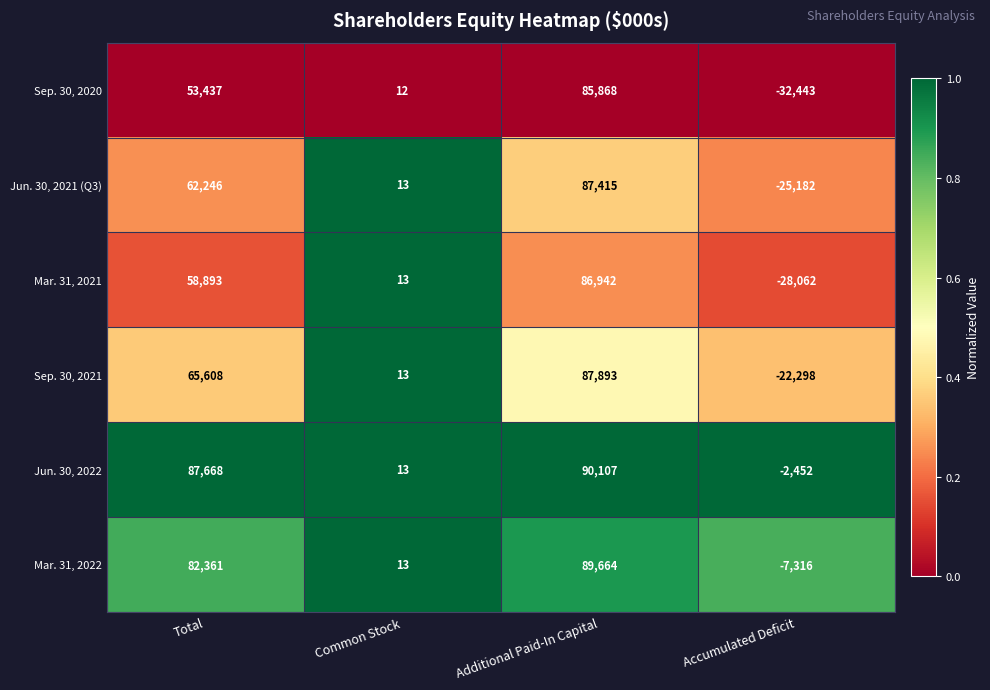

Reading right to left, what are all the values shown in this chart?

Sep. 30, 2020: -32443	85868	12	53437
Jun. 30, 2021 (Q3): -25182	87415	13	62246
Mar. 31, 2021: -28062	86942	13	58893
Sep. 30, 2021: -22298	87893	13	65608
Jun. 30, 2022: -2452	90107	13	87668
Mar. 31, 2022: -7316	89664	13	82361